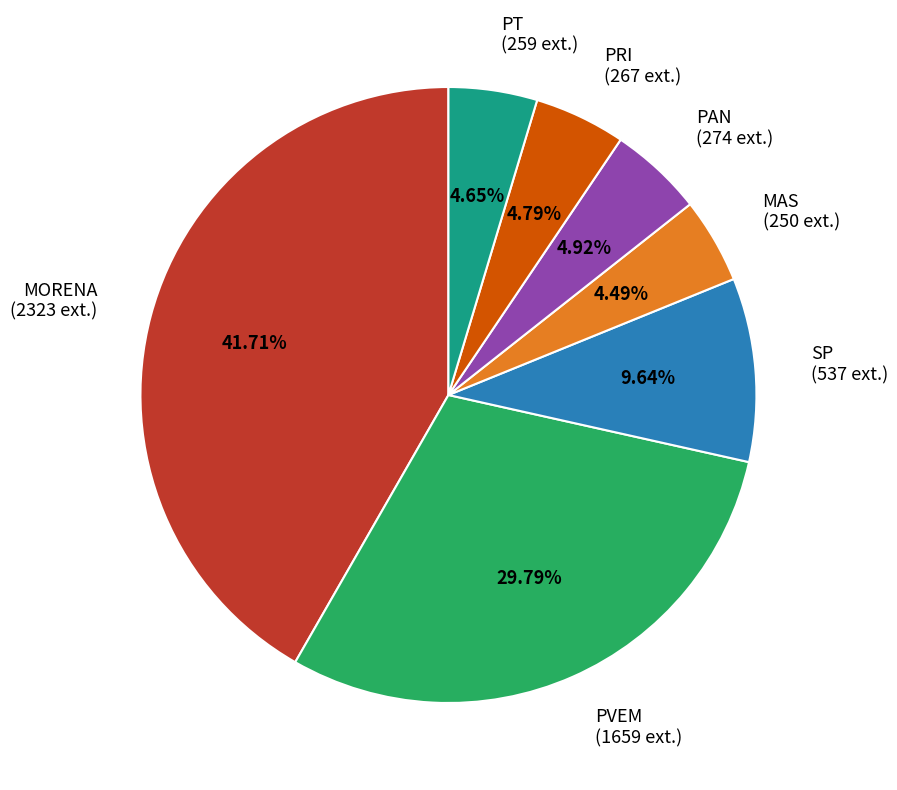

Which category has the biggest portion of the pie?

MORENA